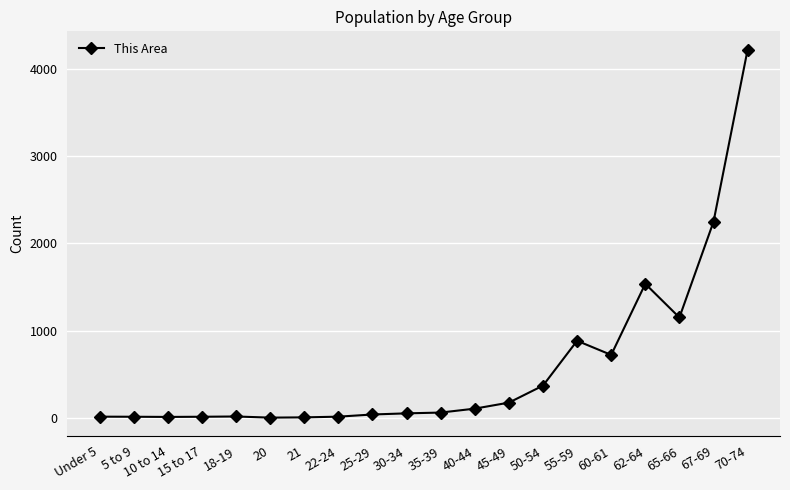

What is the sum of the values at 62-64 and 20?

1538